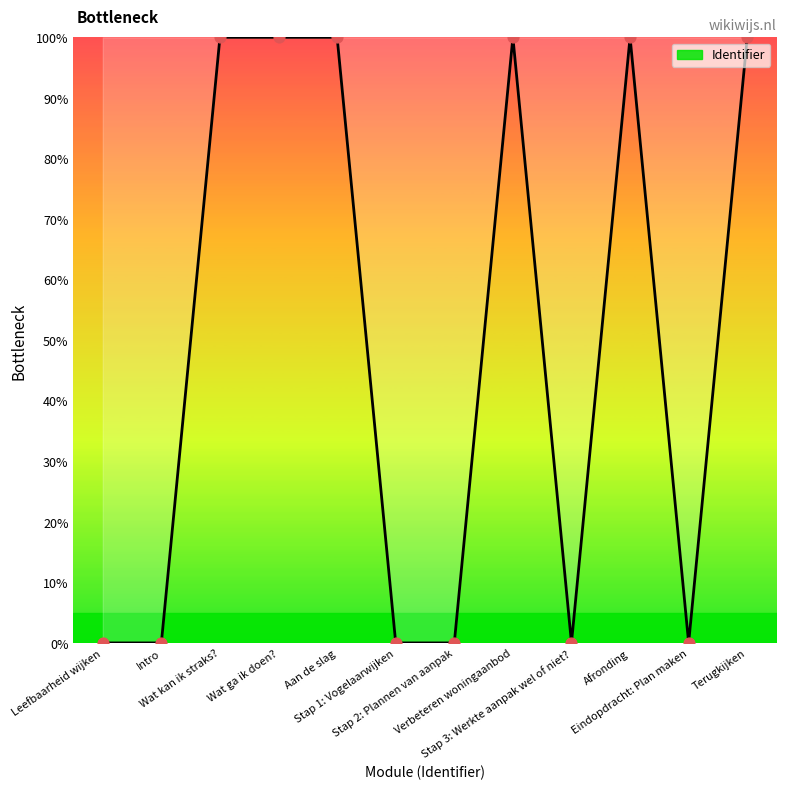

What is the difference between the maximum and minimum values?

100.0